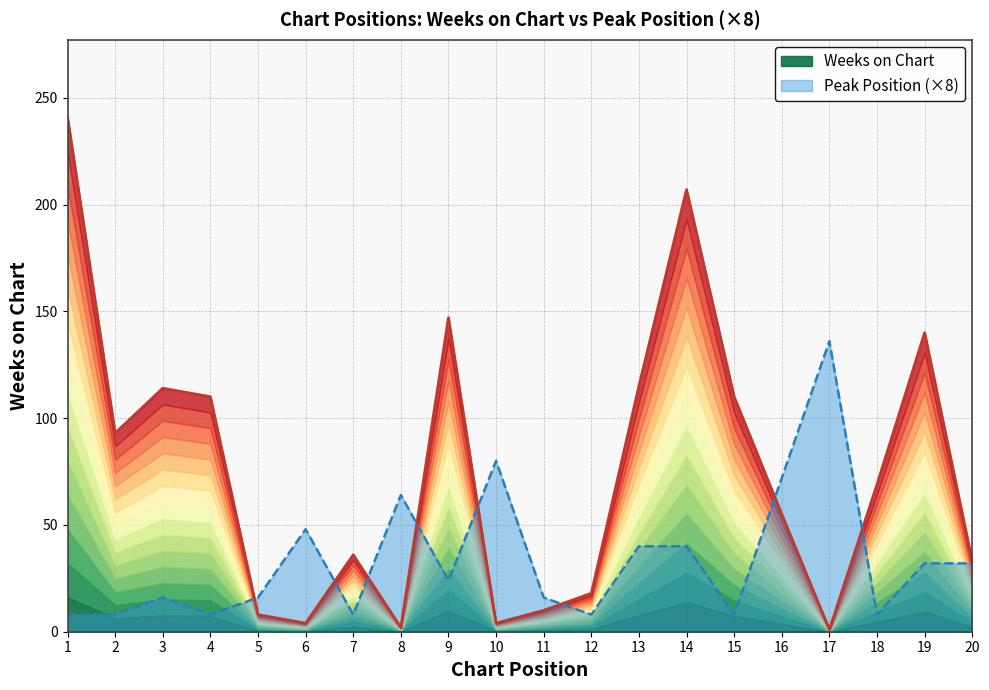

The Peak Position series shows 56 at 14. True or false?

False